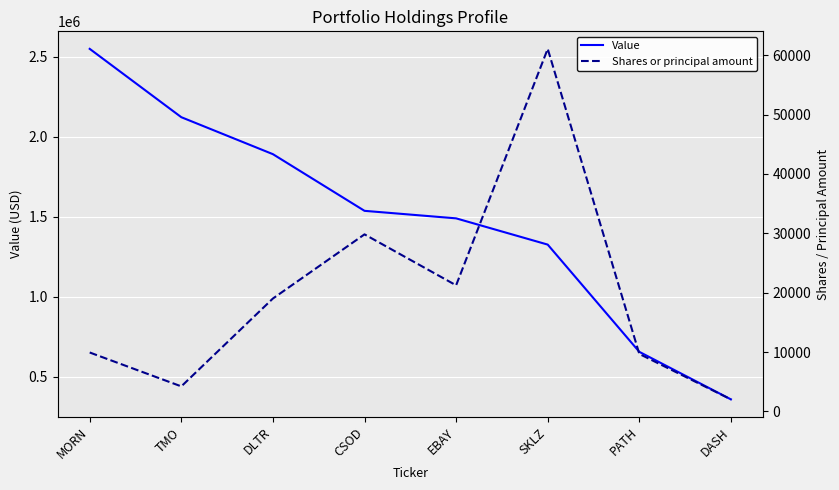

Reading left to right, extract all data points from this chart.

Value: 2550000	2123000	1892000	1538000	1491000	1327000	657000	360000
Shares or principal amount: 9918	4209	19013	29821	21236	61073	9676	2020